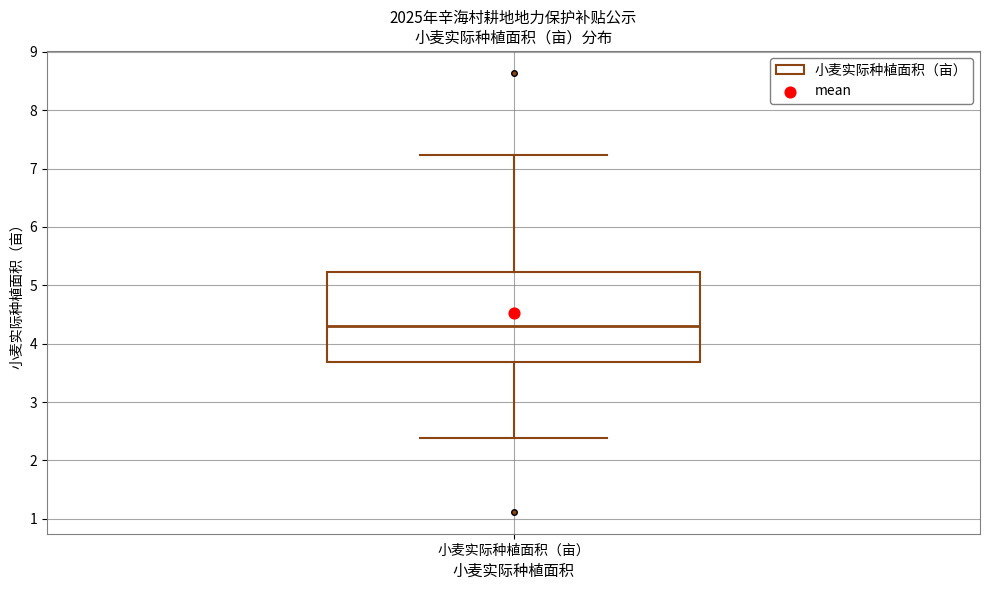

Transcribe this box plot: give where the median line is, the range the box spans, and where the two whiskers end, as read against the y-axis. The values are not printed on the chart, so give them approximately, as read against the axis.

median 4.3, box 3.7 to 5.2, whiskers 2.4 to 7.2